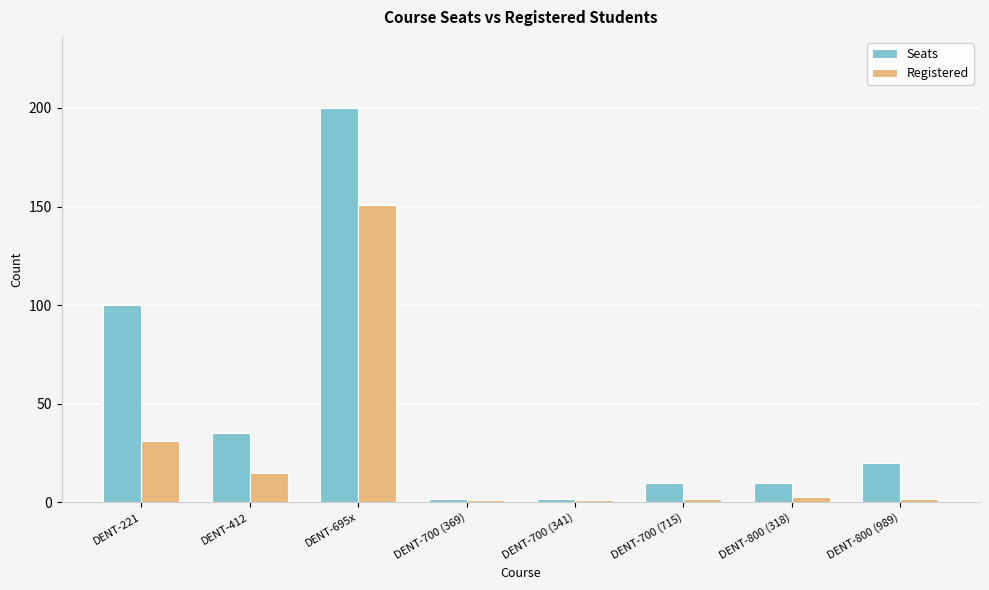

What is the label of the 5th bar from the left?

DENT-700 (341)